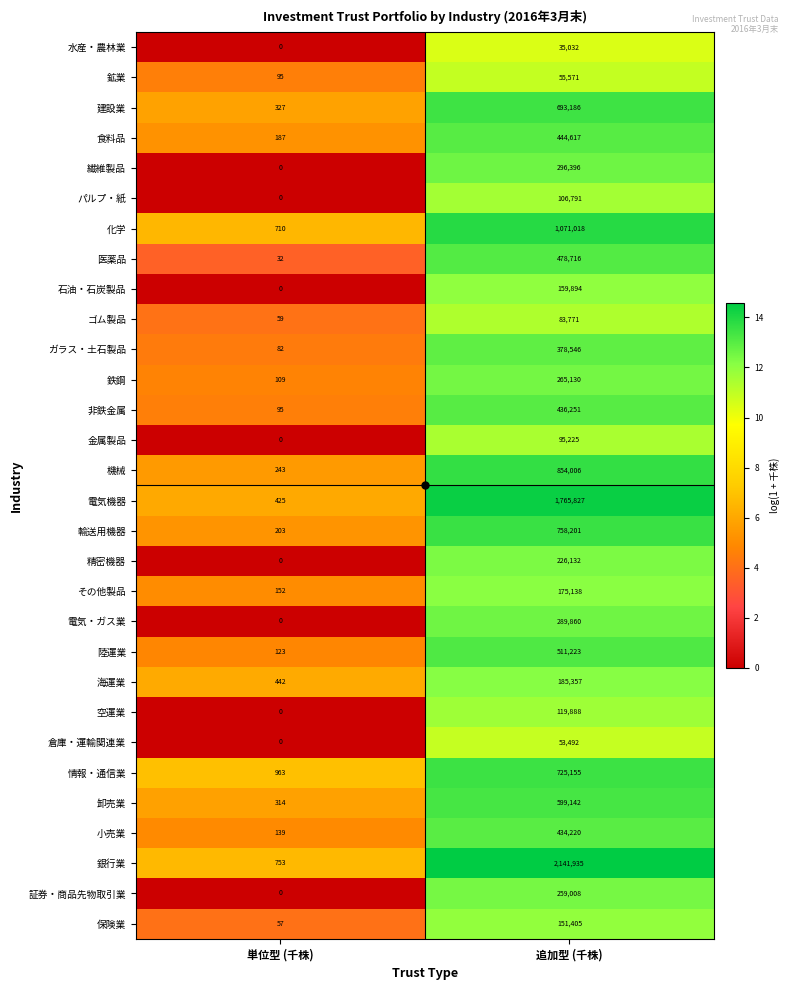

At which category does the chart reach its minimum across all series?

単位型 (千株)